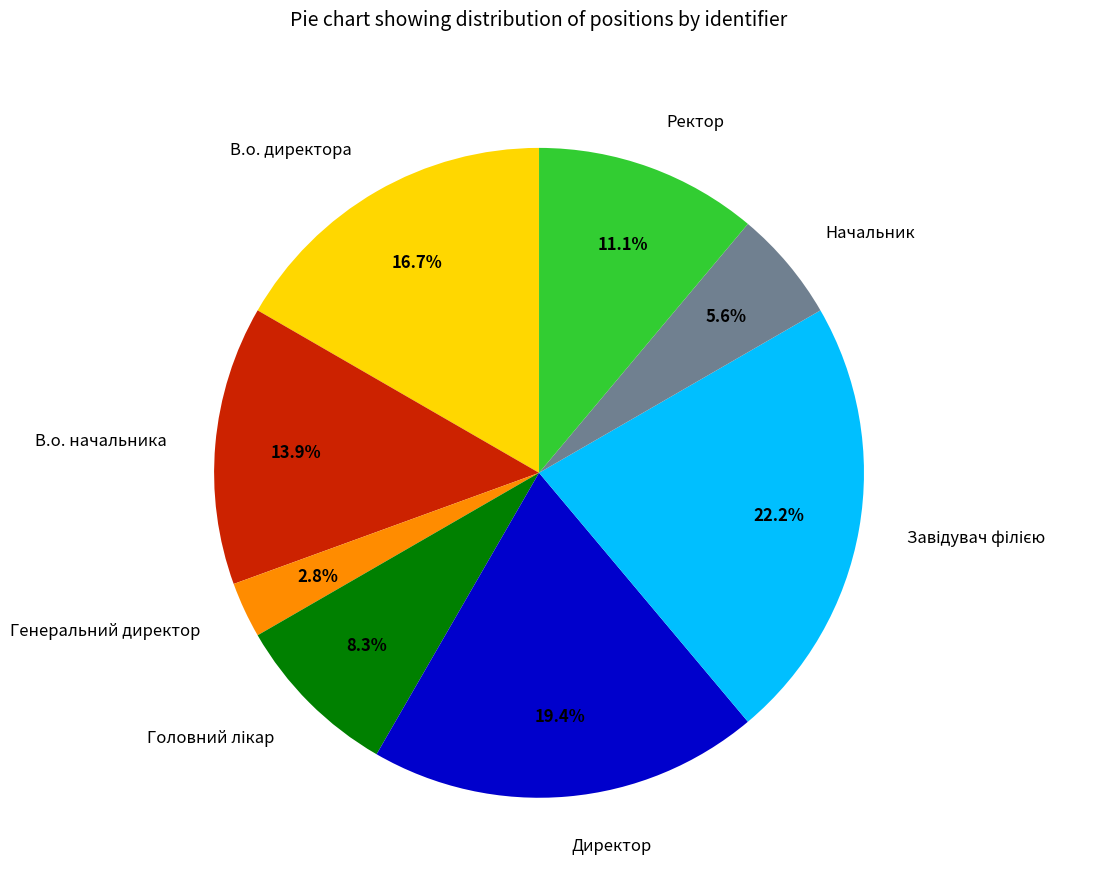

What is the ratio of the value at В.о. директора to the value at В.о. начальника?

1.2